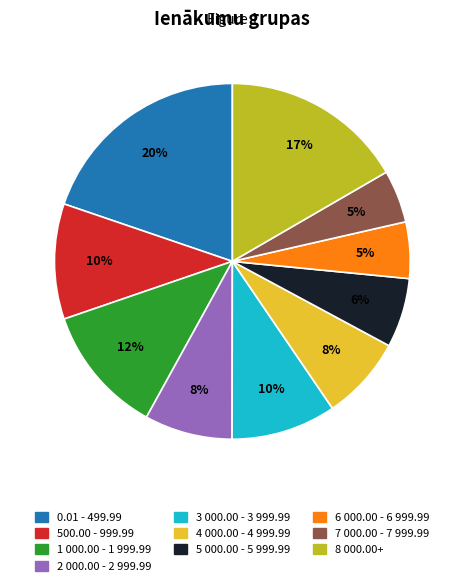

How many segments does this pie chart have?

10